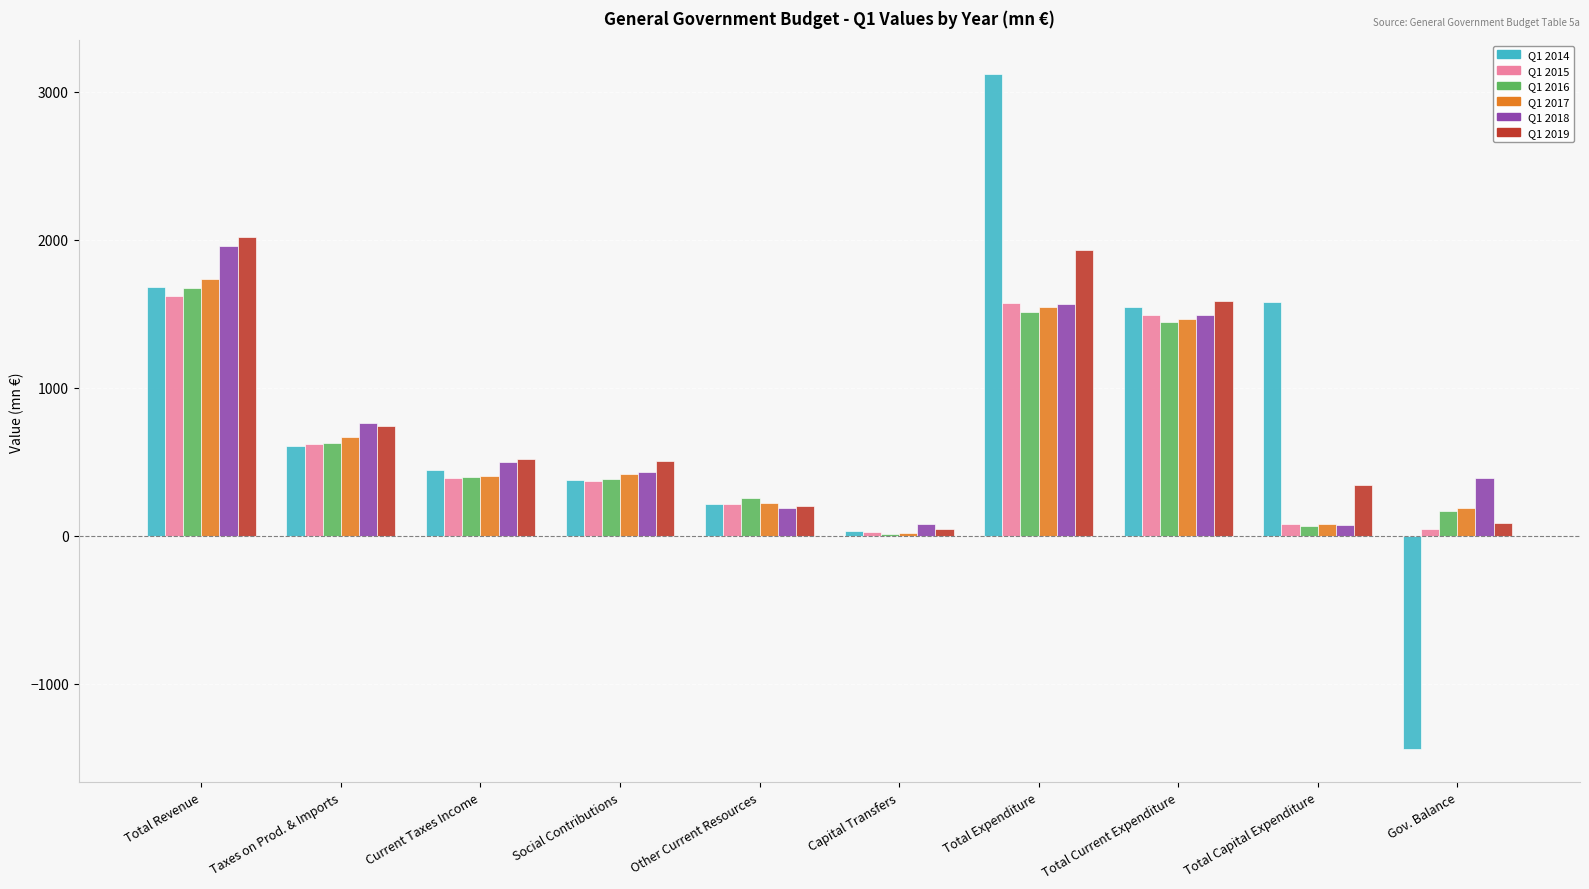

What is the sum of all Q1 2019 values?

7975.9